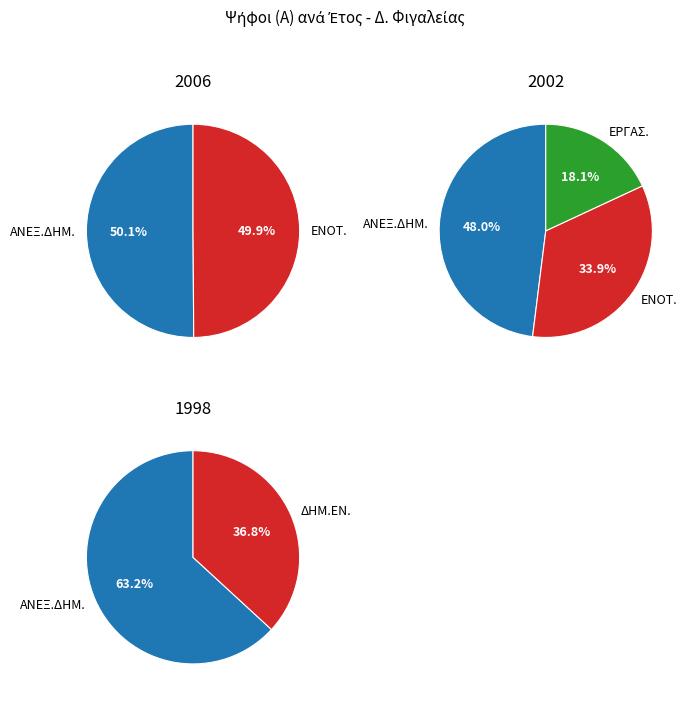

What is the largest slice in the pie chart?

ΑΝΕΞΑΡΤΗΤΗ ΔΗΜΟΤΙΚΗ ΣΥΝΕΡΓΑΣΙΑ 1998